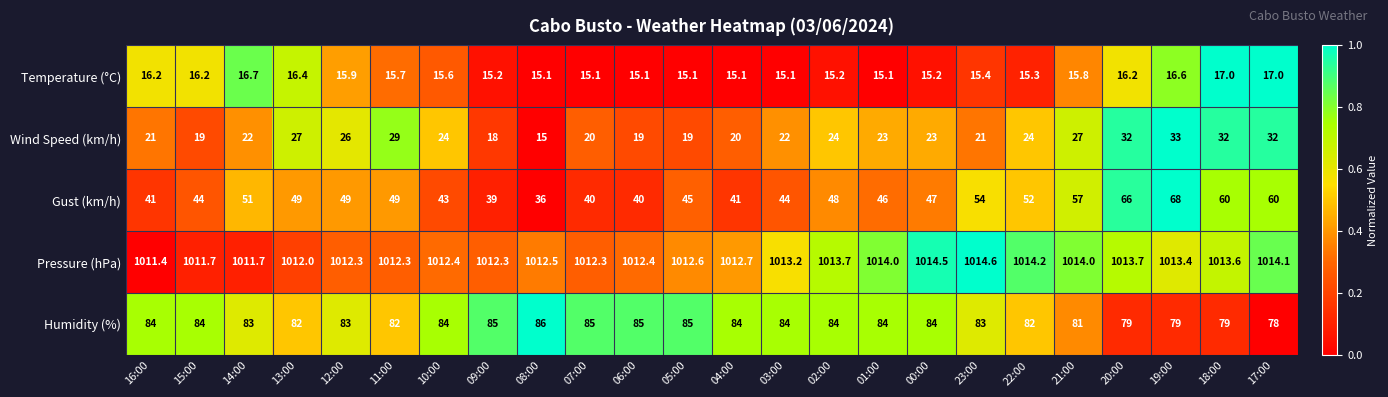

The Pressure (hPa) series shows 1012.3 at 09:00. True or false?

True